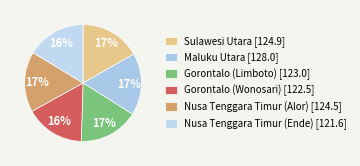

To the nearest percent, what percentage of the pie is Maluku Utara?

17%